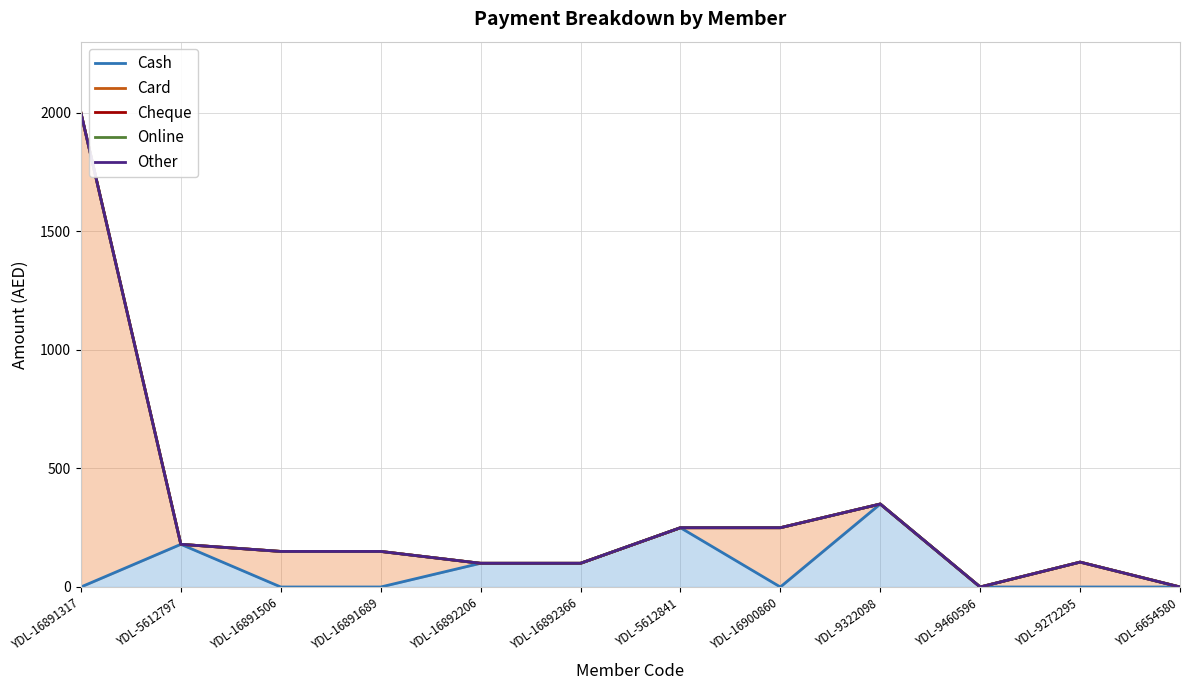

What position from the left is YDL-9322098?

9